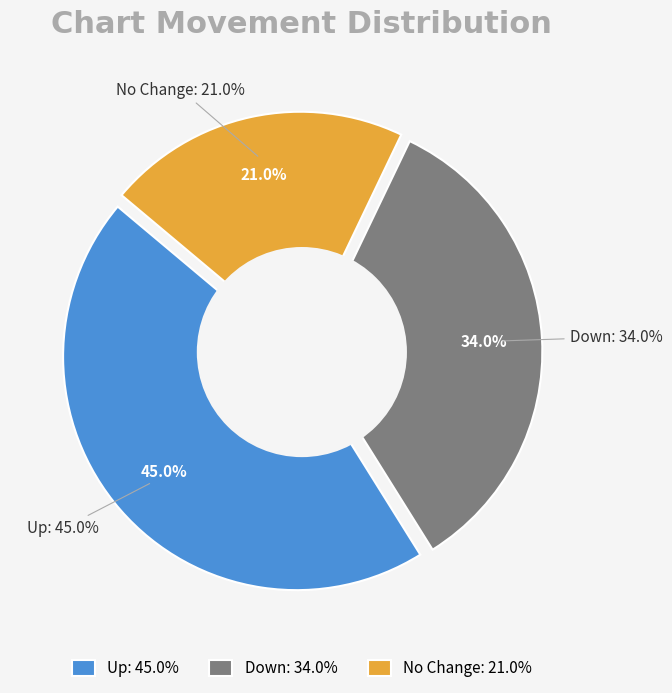

Is there any slice that represents more than half of the pie?

No